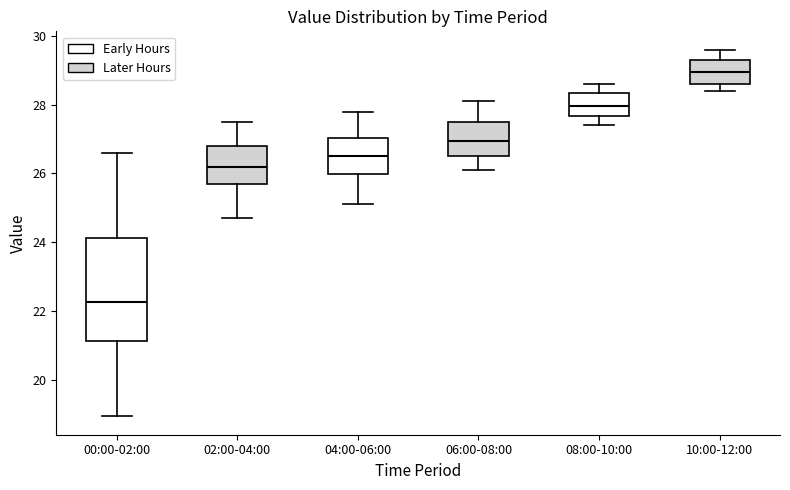

Which box has the lowest median line?

00:00-02:00